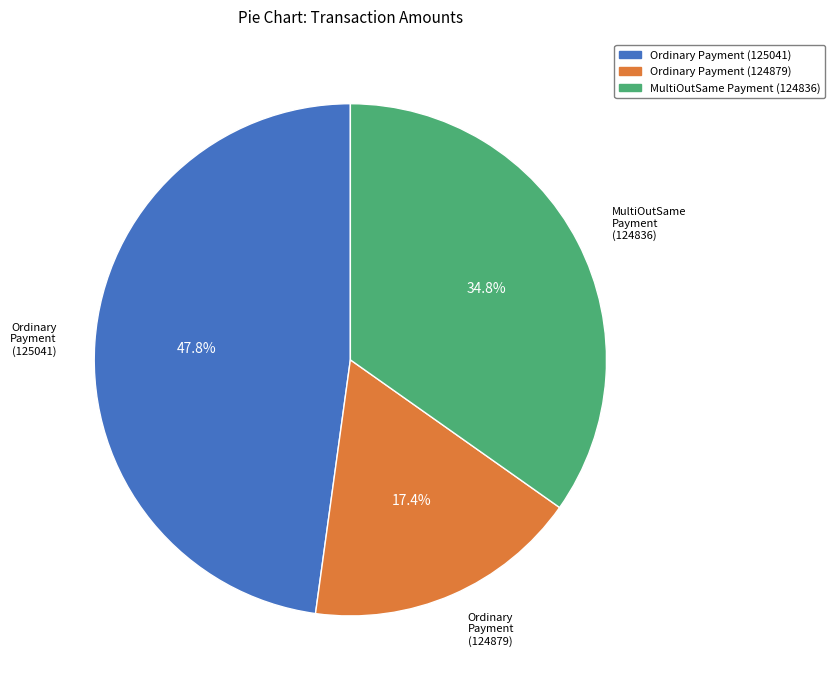

Do Ordinary Payment (125041) and MultiOutSame Payment (124836) together represent more than half of the pie?

Yes